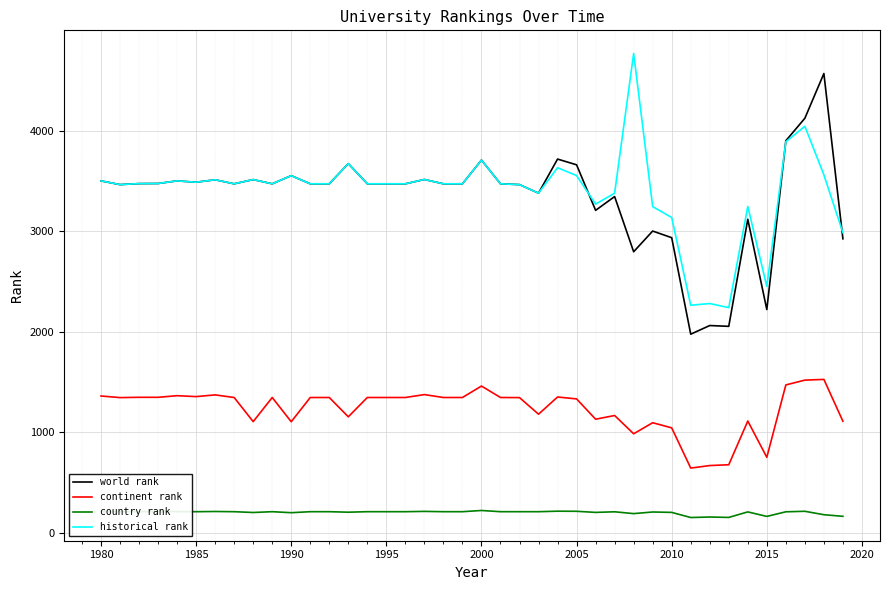

What is the smallest value displayed?

150